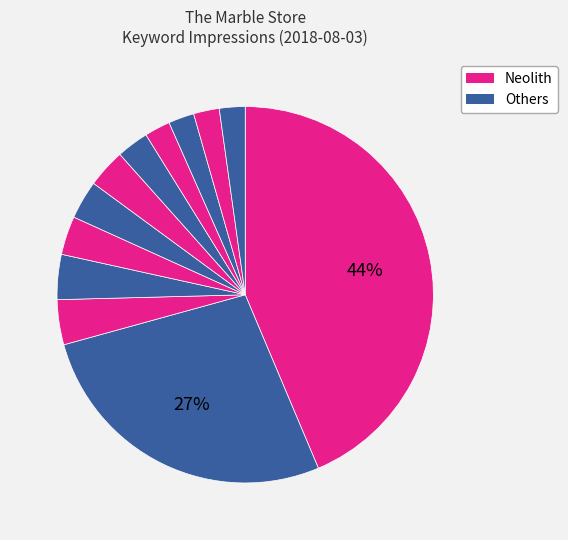

How many slices are in this pie chart?

12